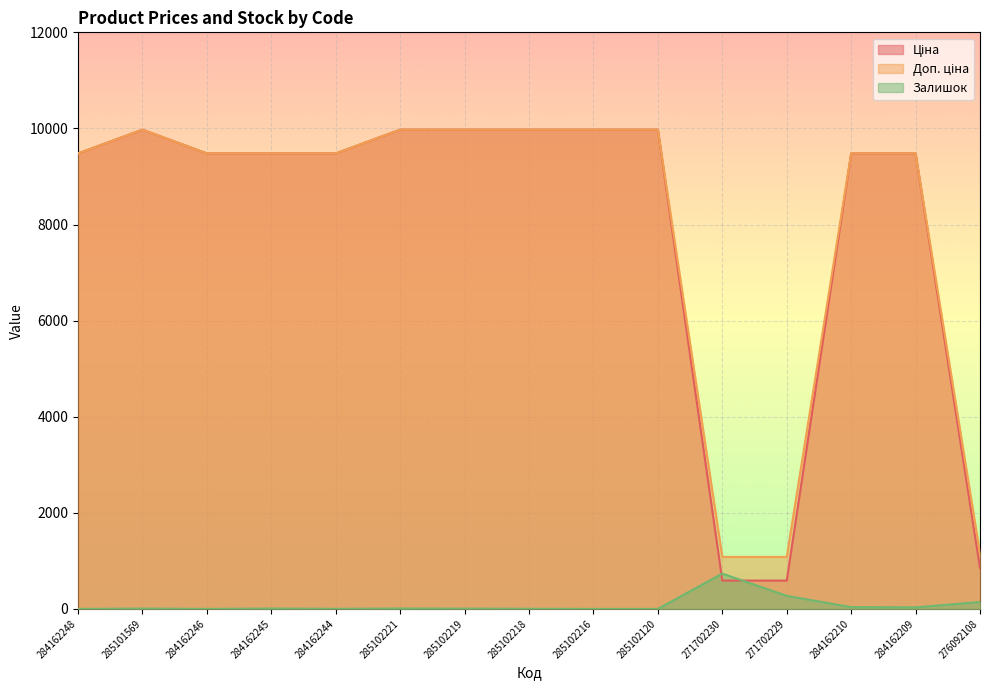

At which category does Залишок reach its first local valley?

284162246